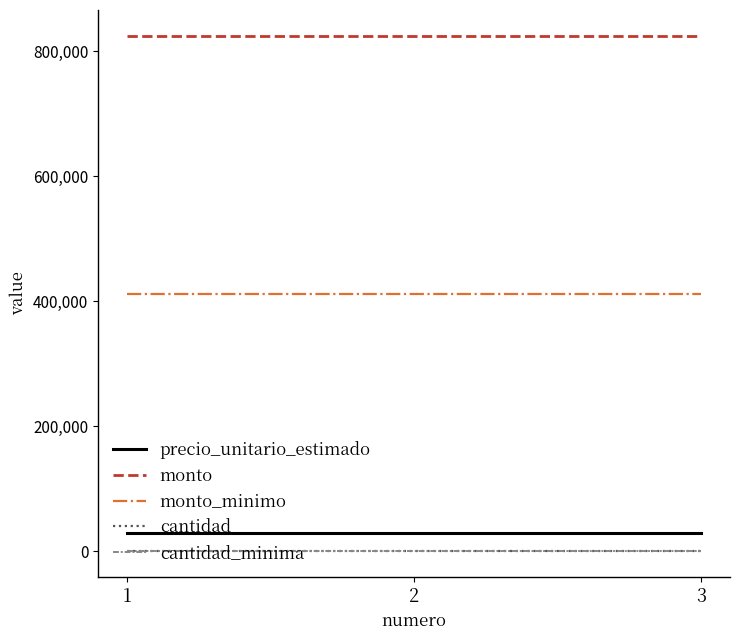

The value of monto at 3 is 824600. True or false?

True